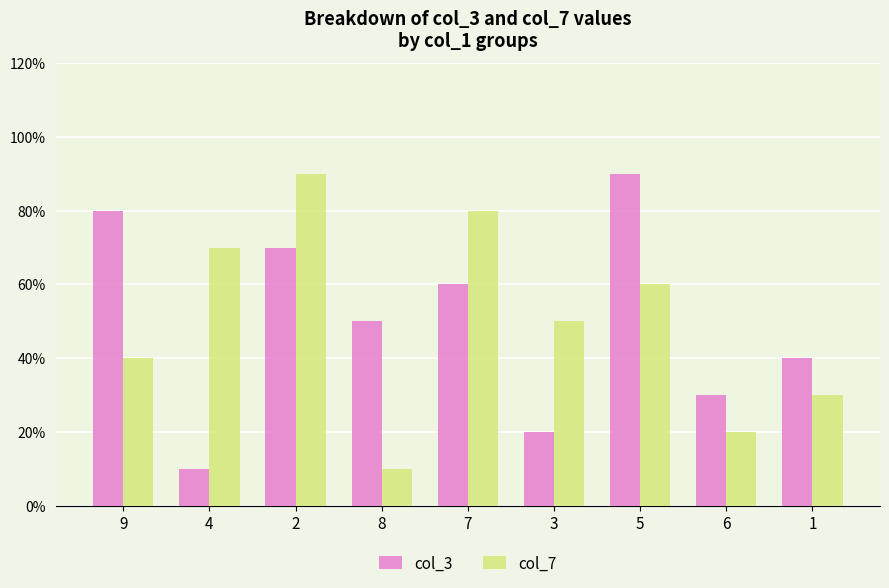

What are all the series names shown in the legend?

col_3, col_7